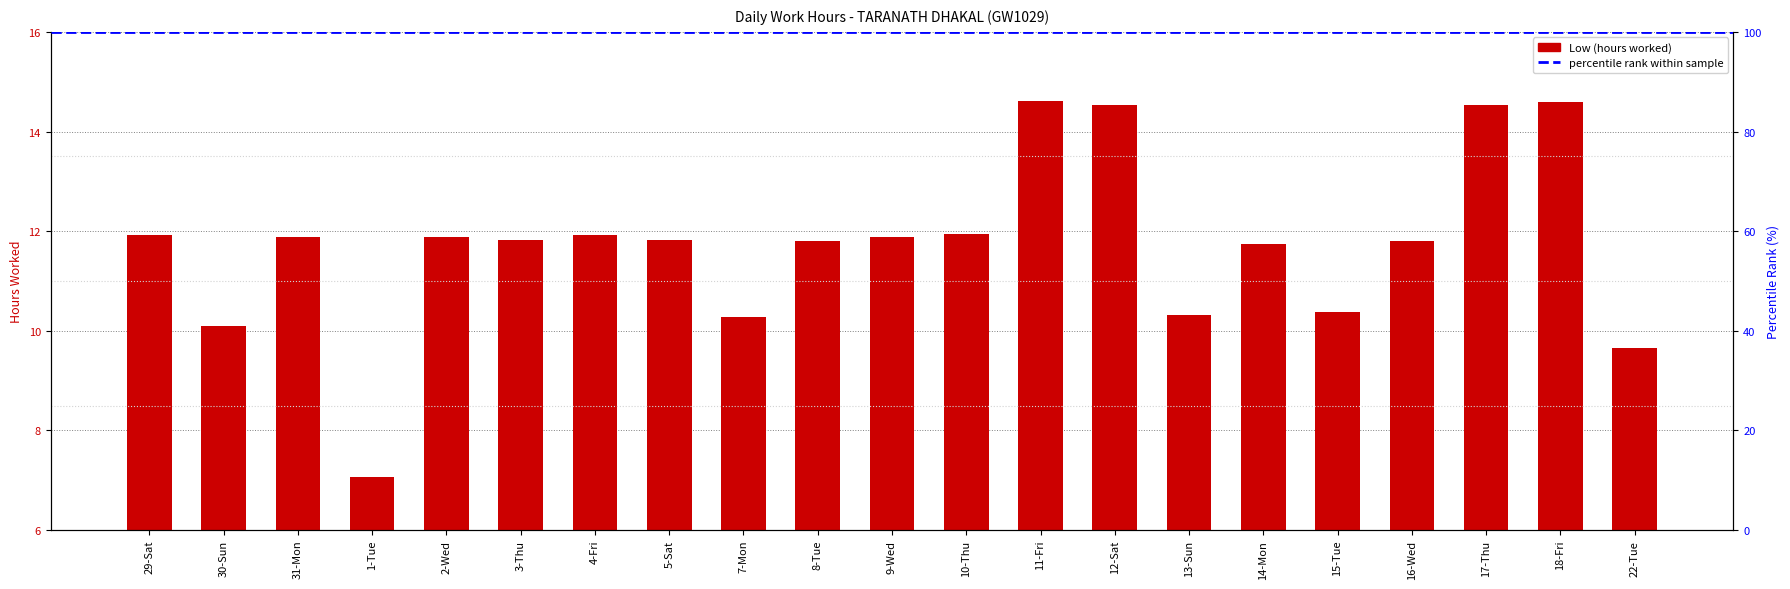

At which category does the chart reach its minimum across all series?

1-Tue